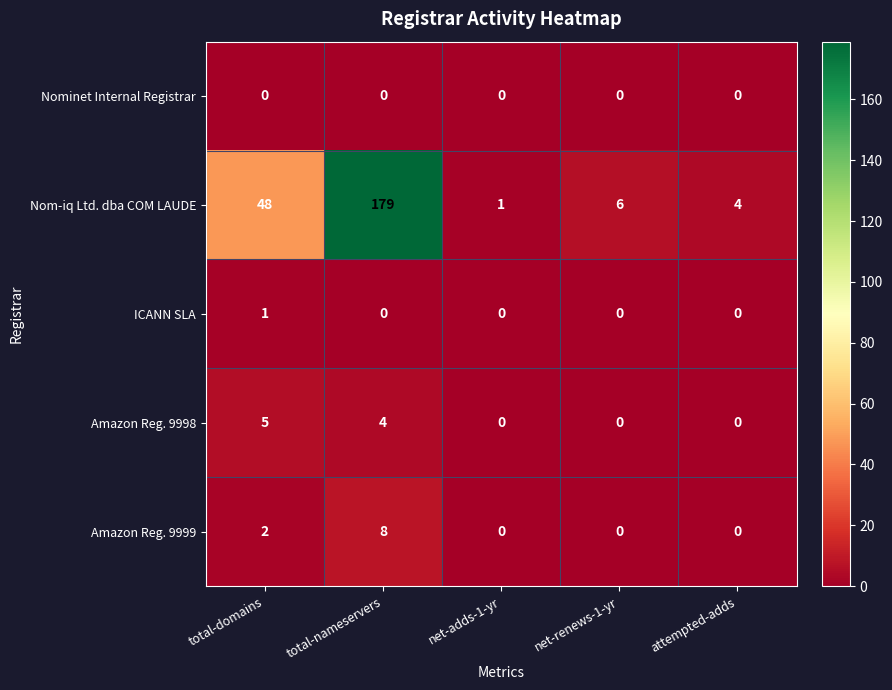

Which series changed the most between total-domains and total-nameservers?

Nom-iq Ltd. dba COM LAUDE